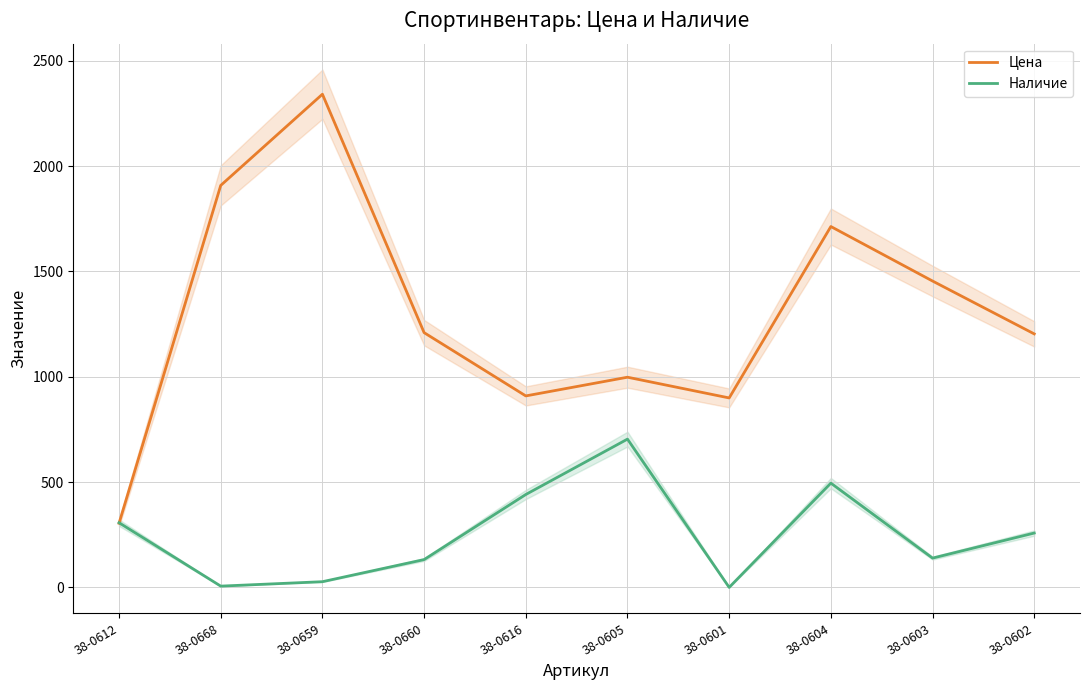

True or false: Наличие has more than 2 points higher than both neighbors.

False